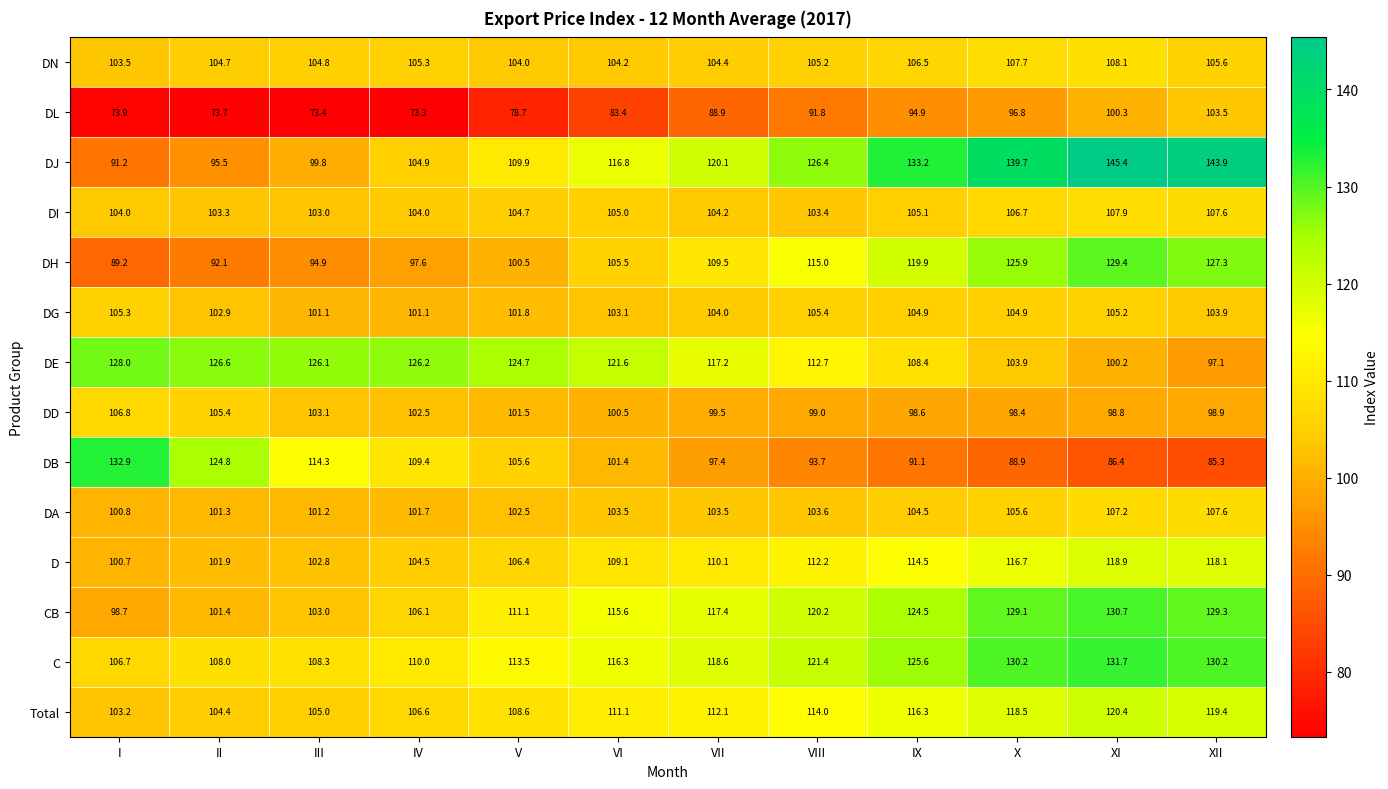

Is it true that DJ equals 95.5 at II?

True